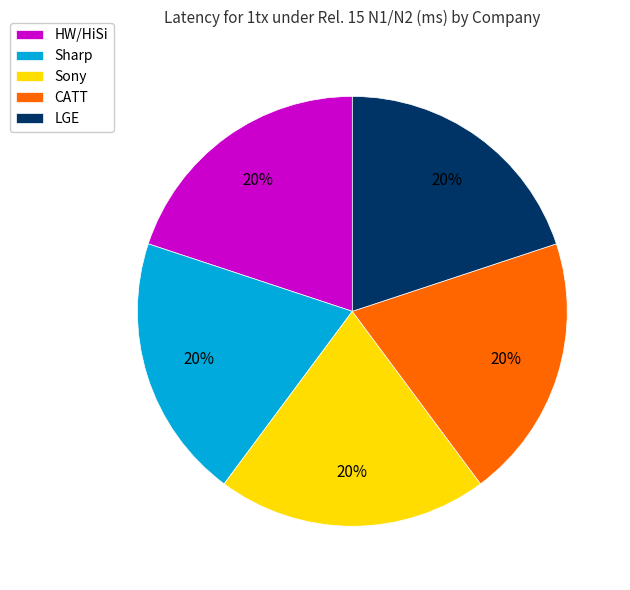

Is it true that Sharp is 20% of the pie?

True